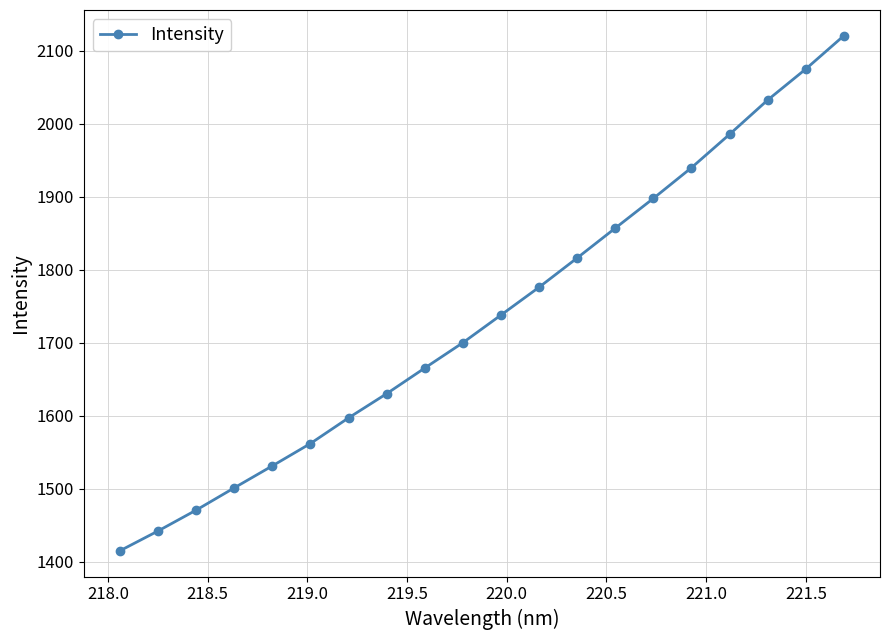

True or false: the data has more than 2 interior local peaks.

False